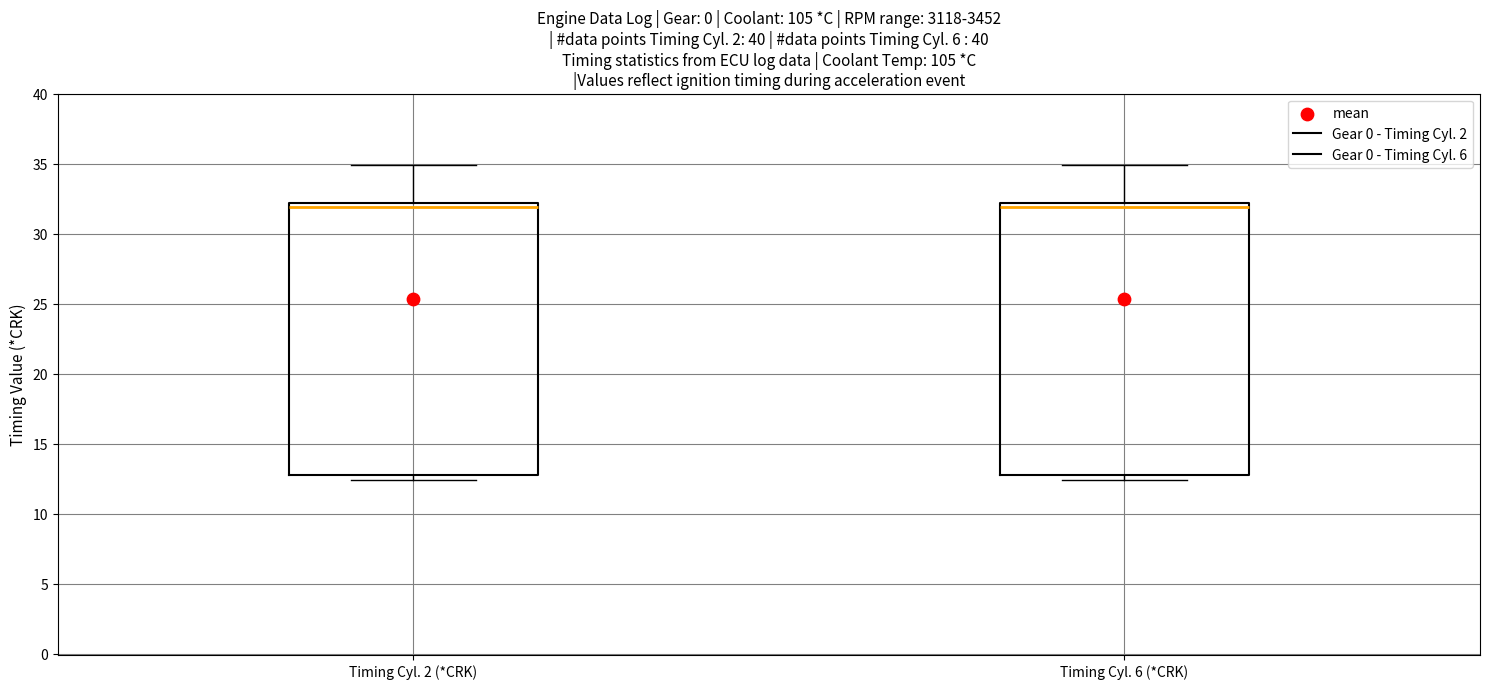

Where does the upper whisker of the box for Timing Cyl. 6 (*CRK) end on the y-axis? The values are not printed on the chart, so give them approximately, as read against the axis.

35.0